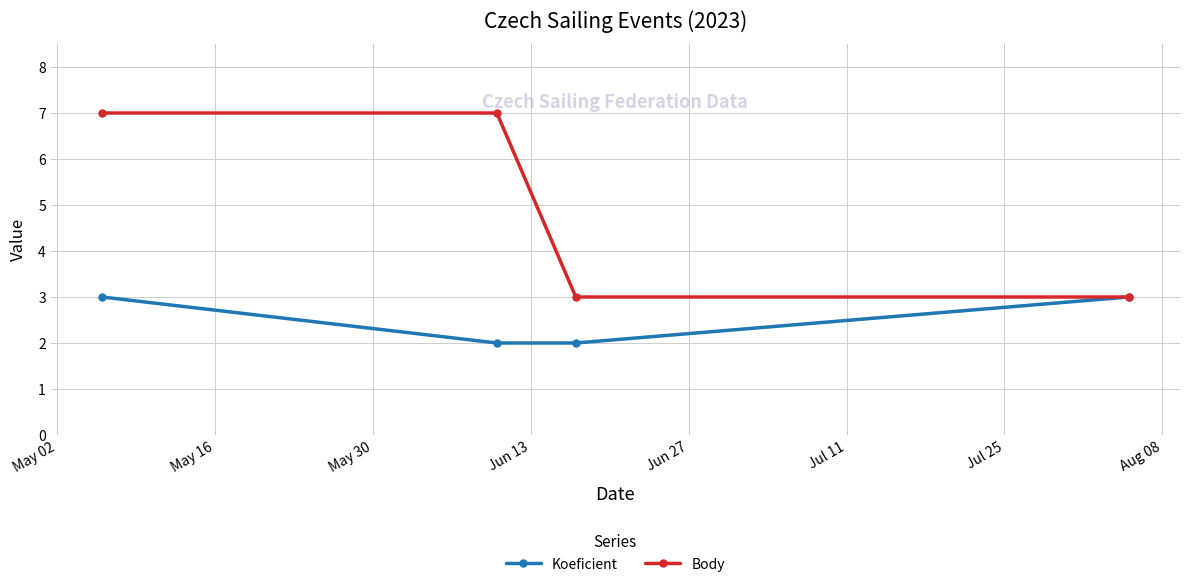

Which series has the largest range (max minus min)?

Body